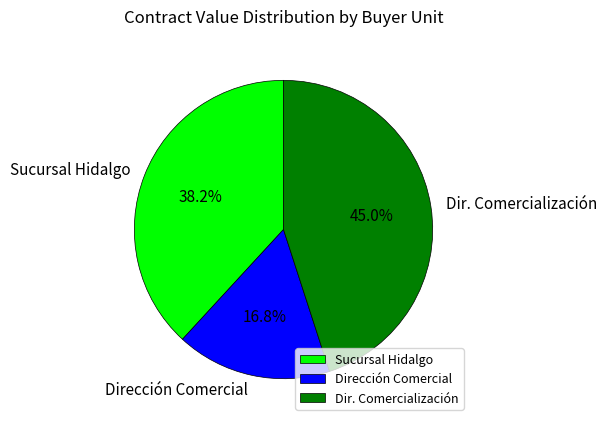

Is there any slice that represents more than half of the pie?

No